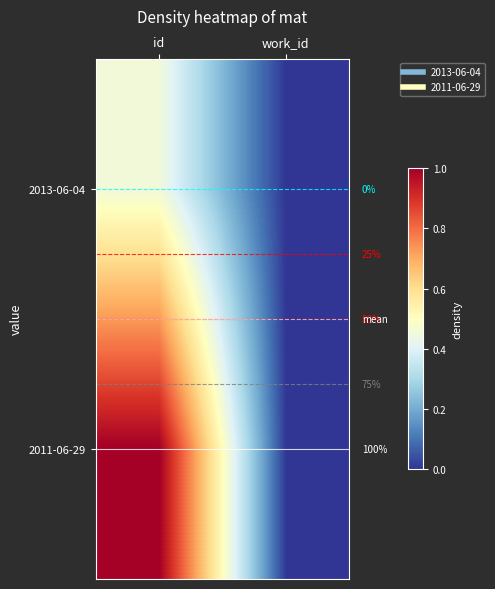

Is the value of 2011-06-29 at id greater than the value of 2013-06-04 at work_id?

Yes